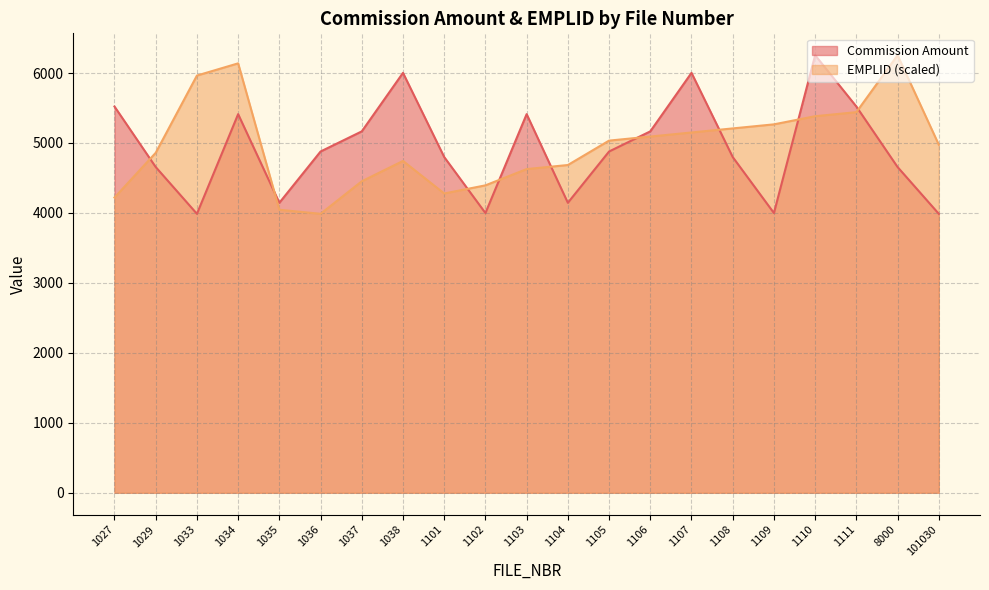

List the series in order of their peak value, highest first.

Commission Amount, EMPLID (scaled)